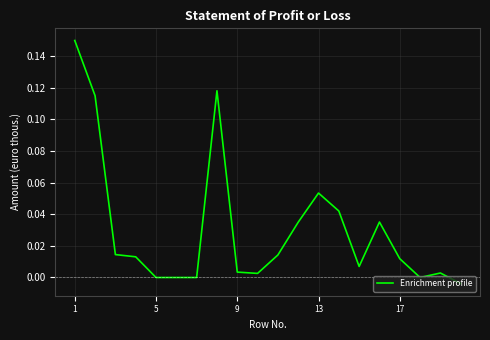

Does the chart have visible grid lines?

Yes